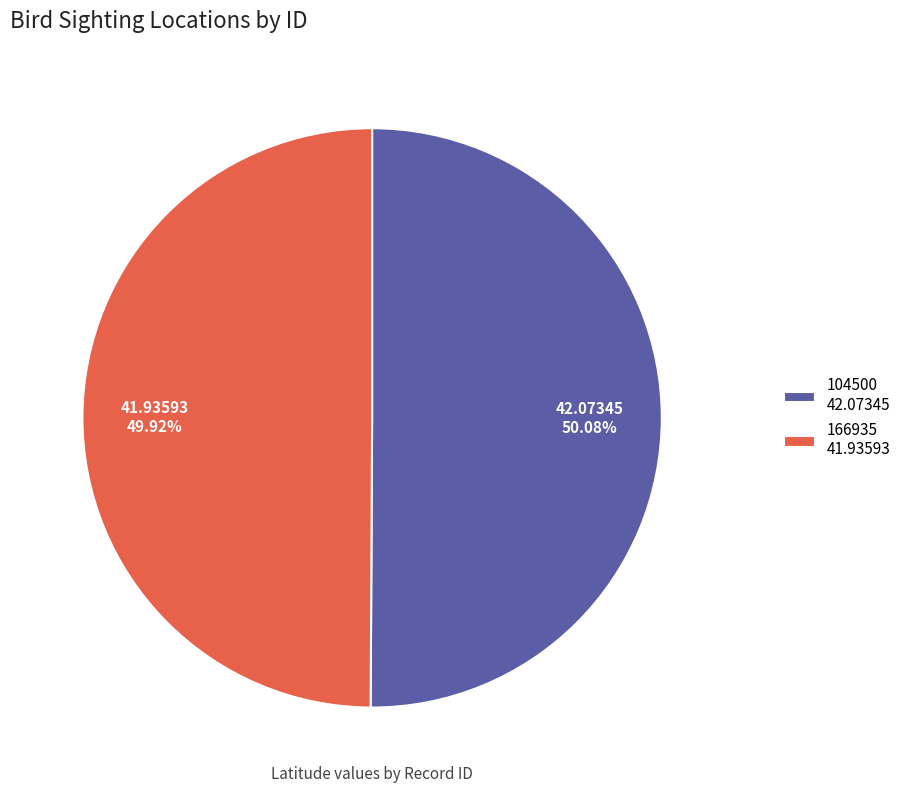

Combined, do 104500 42.07345 and 166935 41.93593 account for over 50%?

Yes